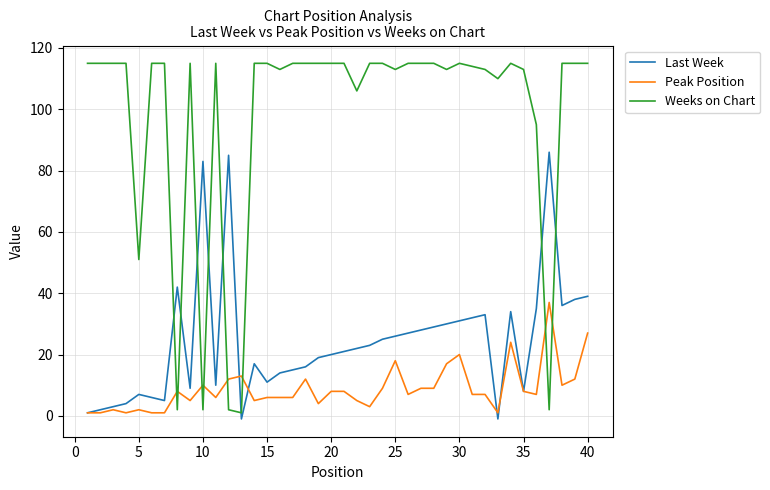

List the series in order of their overall mean, highest first.

Weeks on Chart, Last Week, Peak Position